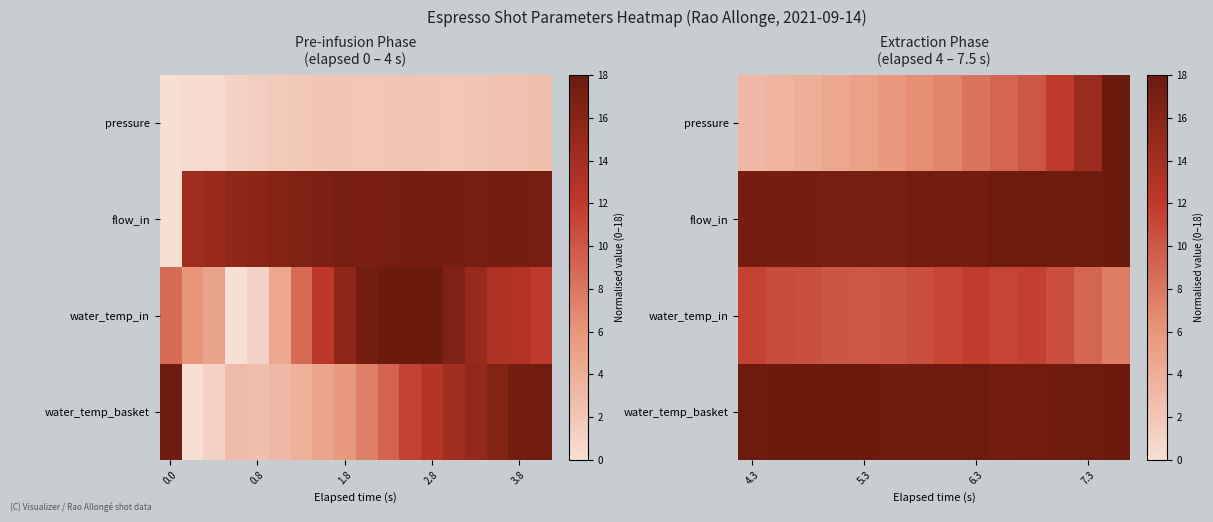

What is the maximum value shown in the chart?

18.0